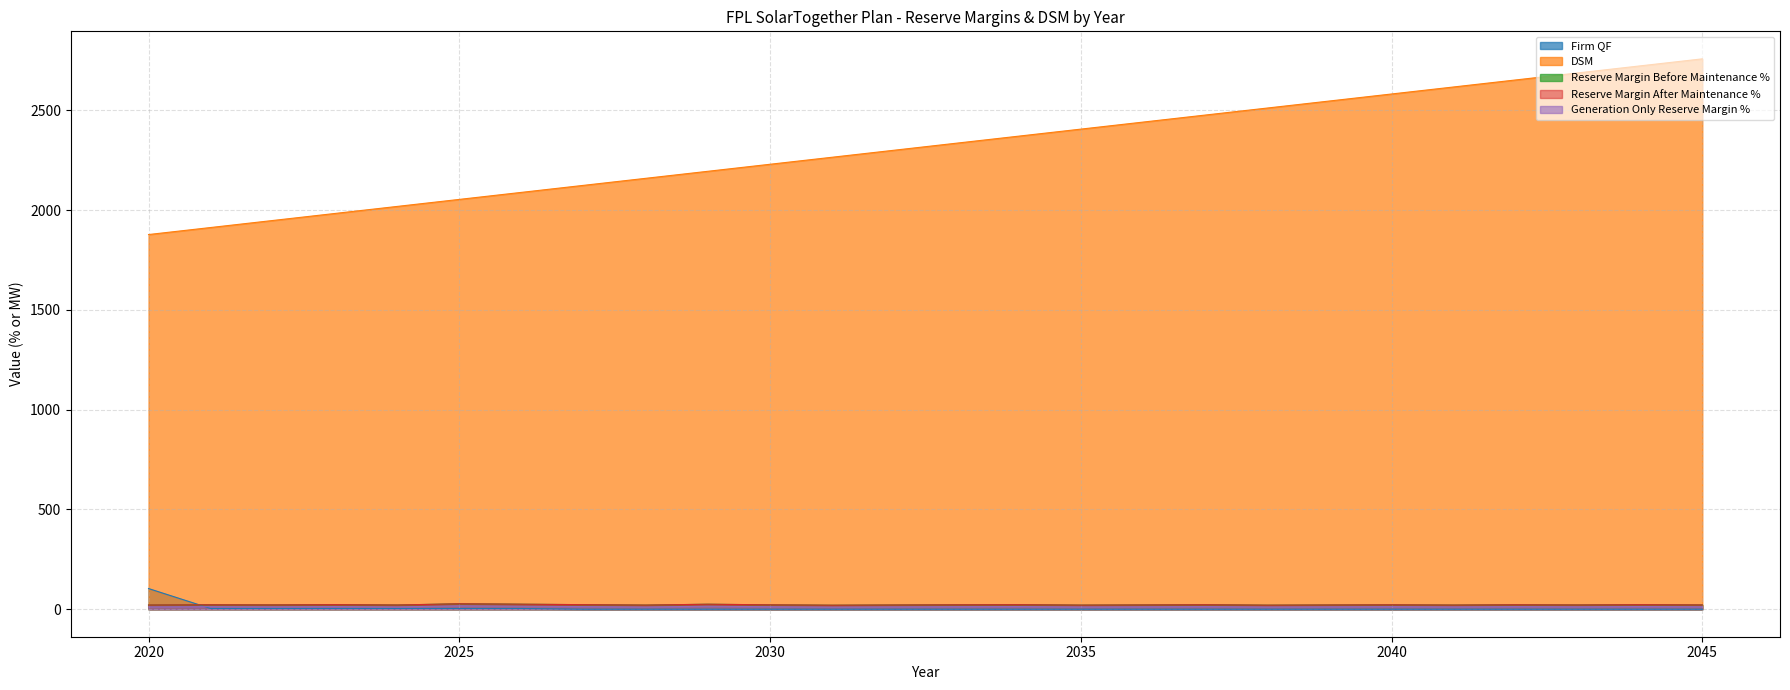

What is the minimum value for Generation Only Reserve Margin %?

10.7